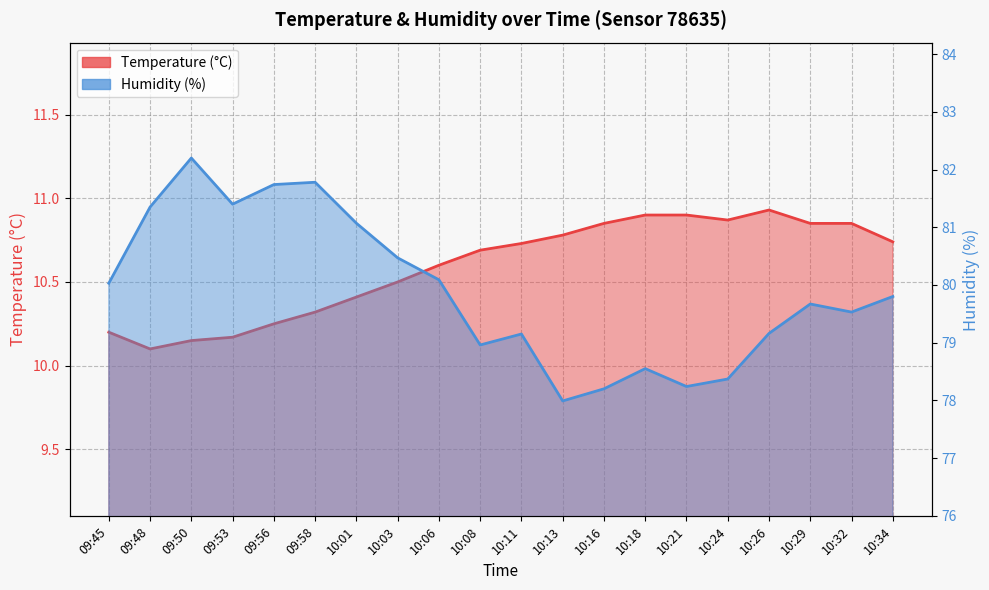

Which has a higher value, 10:34 or 10:24?

10:24